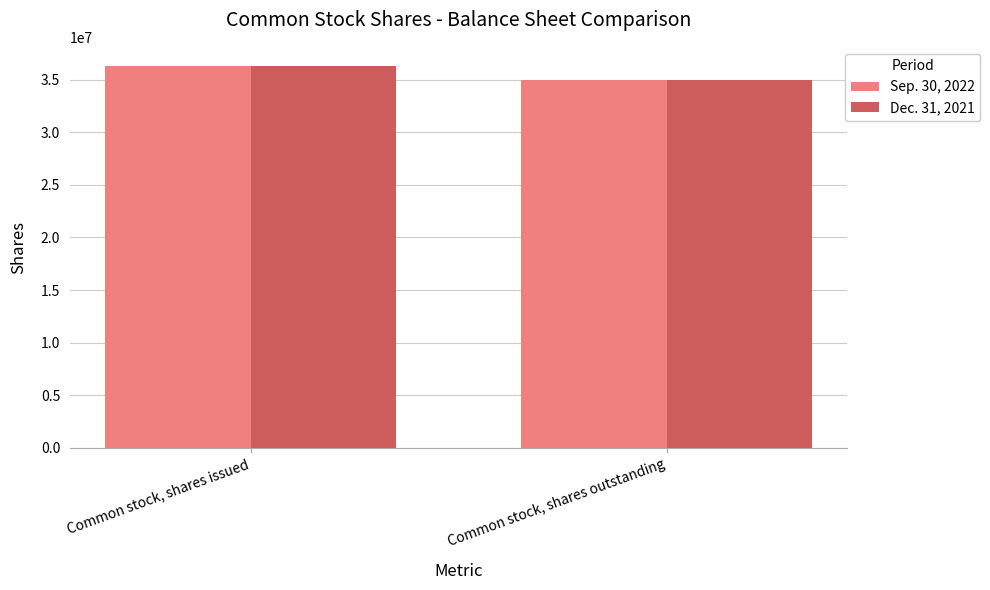

The Dec. 31, 2021 series shows 62112953 at Common stock, shares issued. True or false?

False